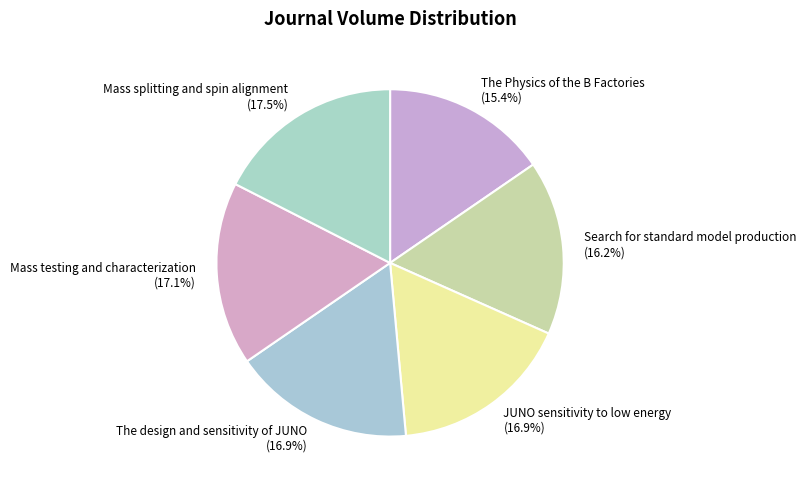

To the nearest percent, what is the difference between the largest and smallest slice percentages?

2%